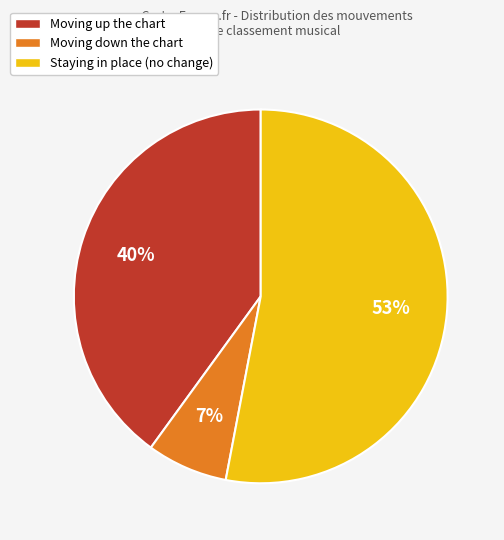

What is the largest slice in the pie chart?

Staying in place (no change)